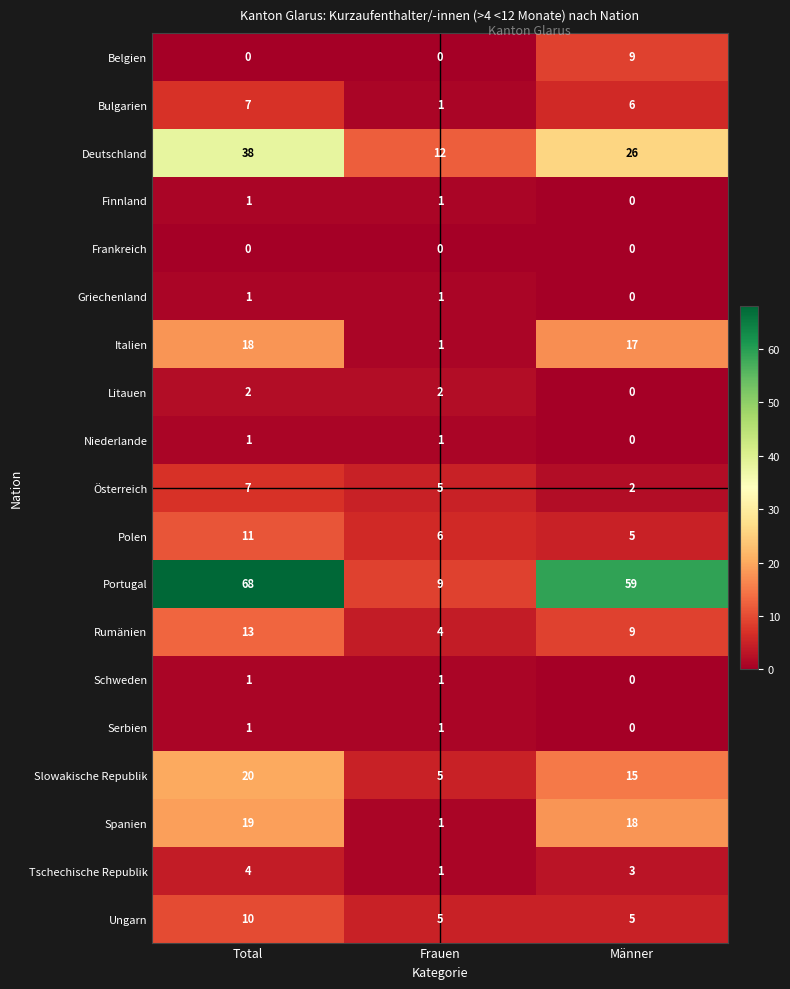

How many distinct data groups are displayed?

19